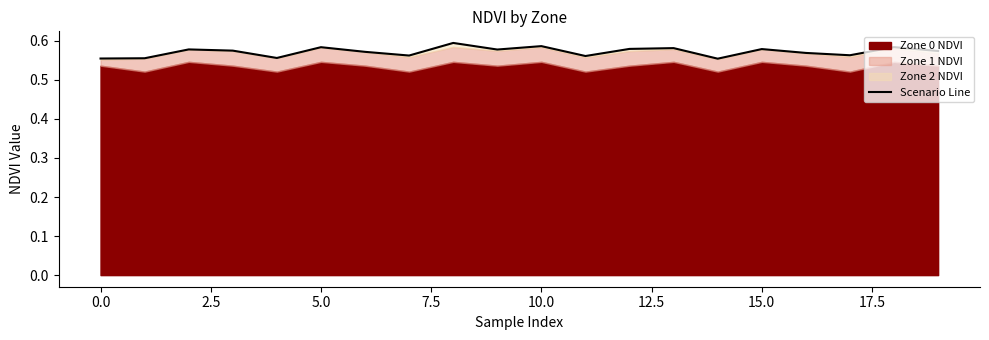

What position from the right is 12?

8